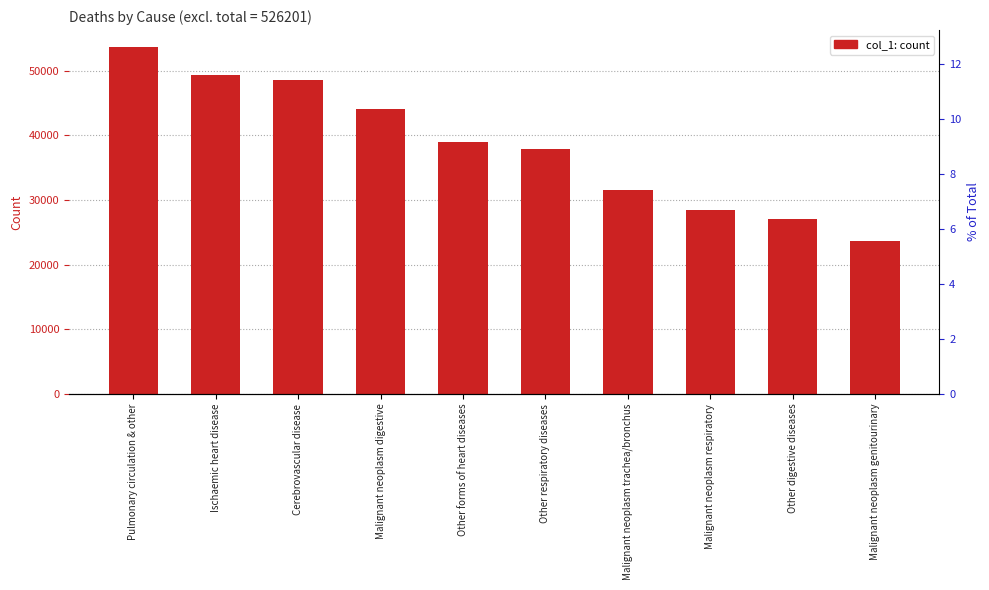

What is the value of the 3rd bar from the left?

48528